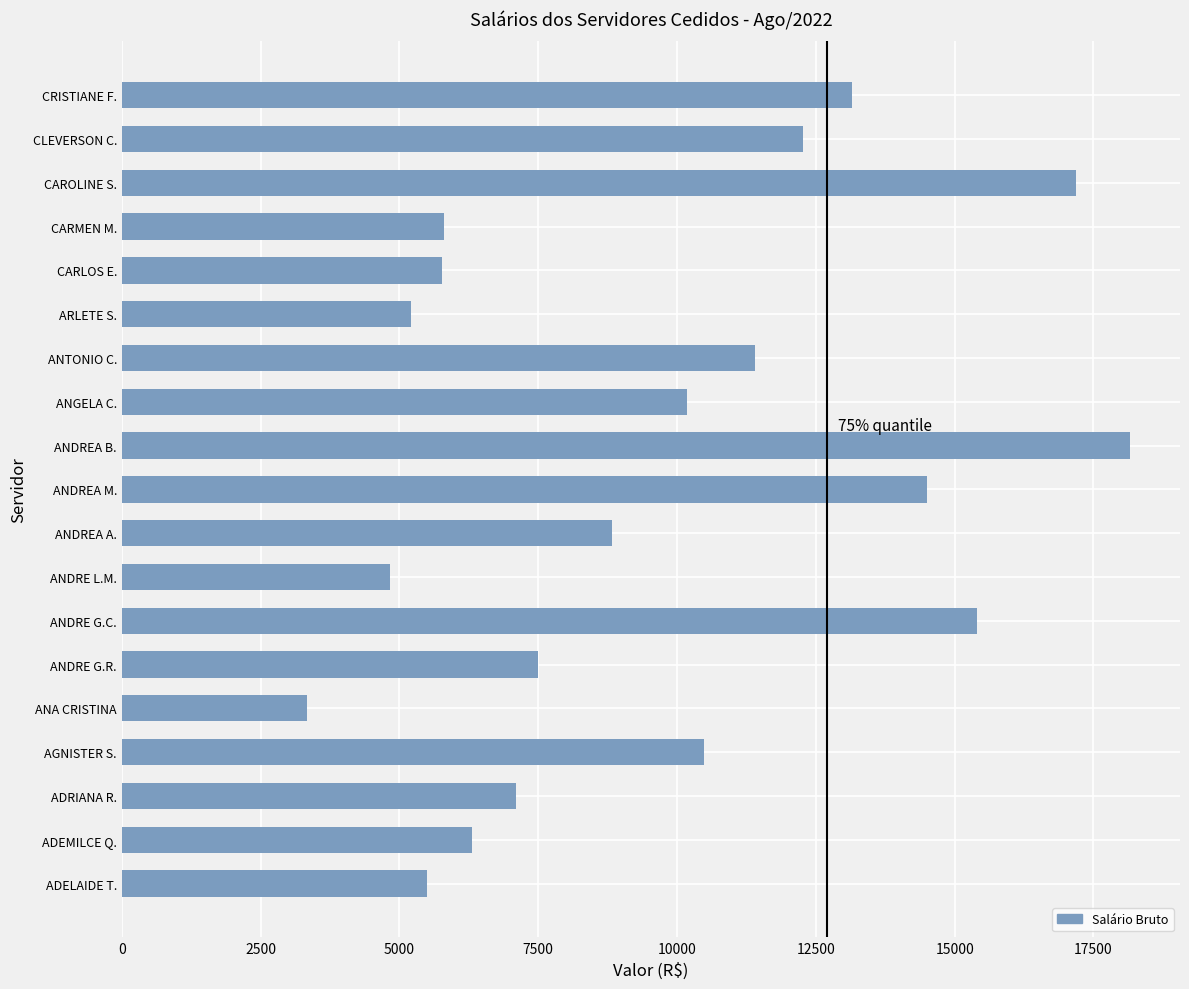

How many bars are there in total?

19